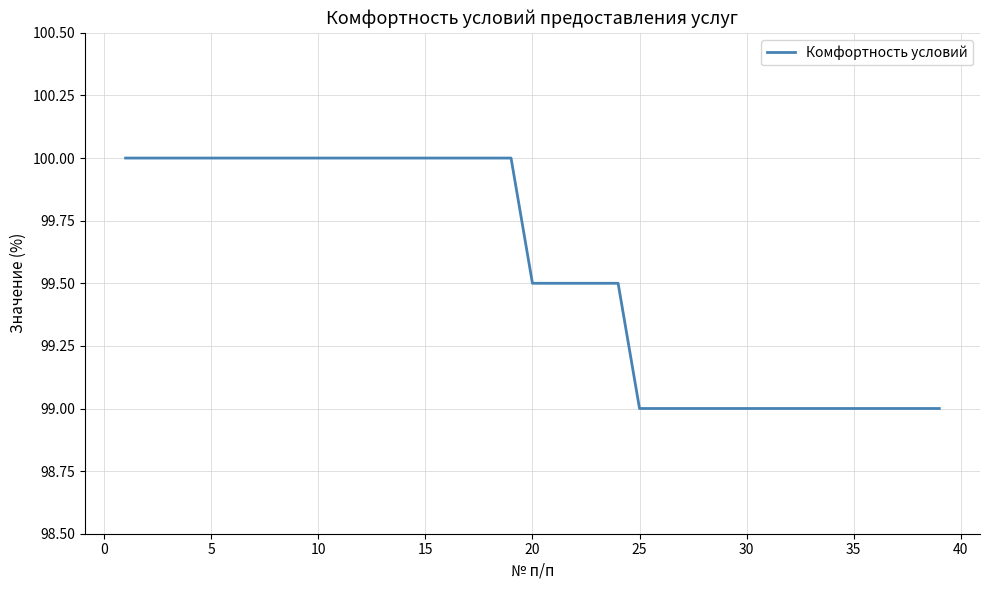

What is the smallest value displayed?

99.0